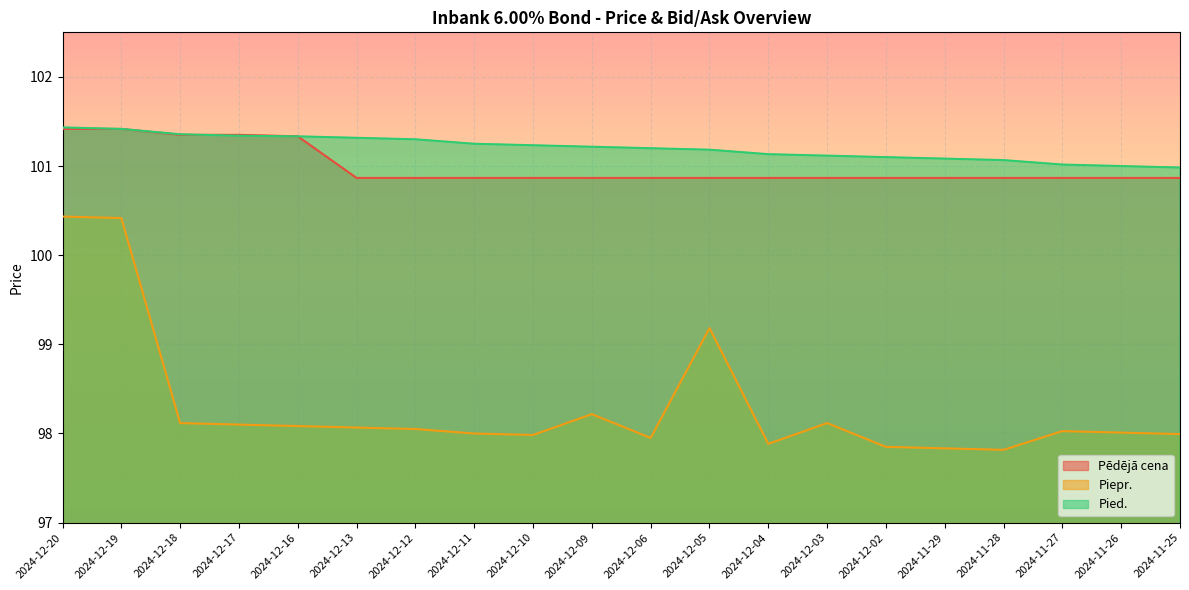

True or false: Pēdējā cena has a value of 57.0 at 2024-12-05.

False